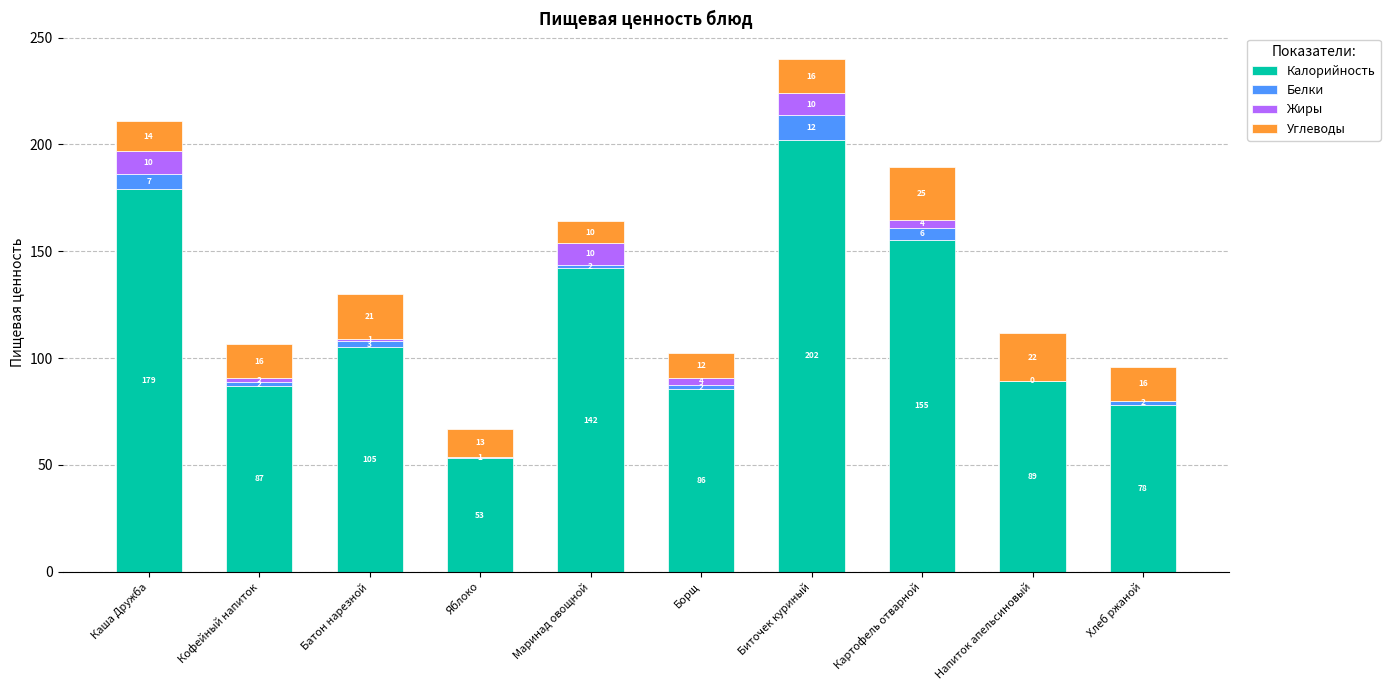

Are the bars horizontal?

No